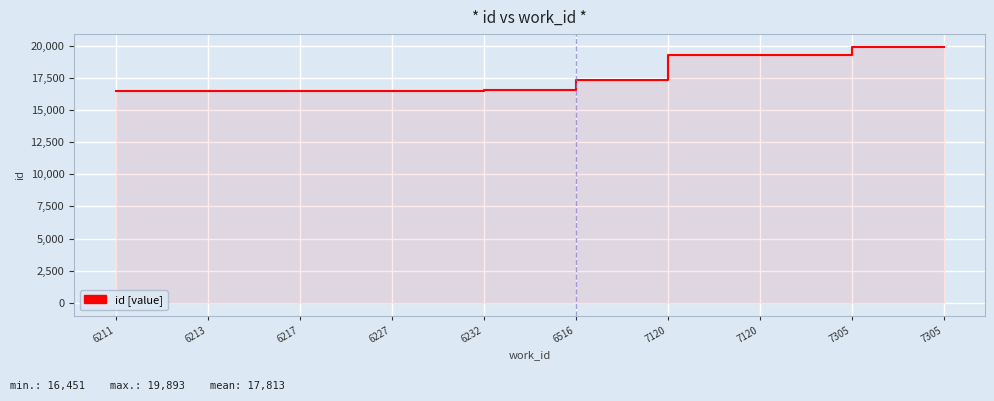

True or false: there are more than 0 points higher than both neighbors.

False